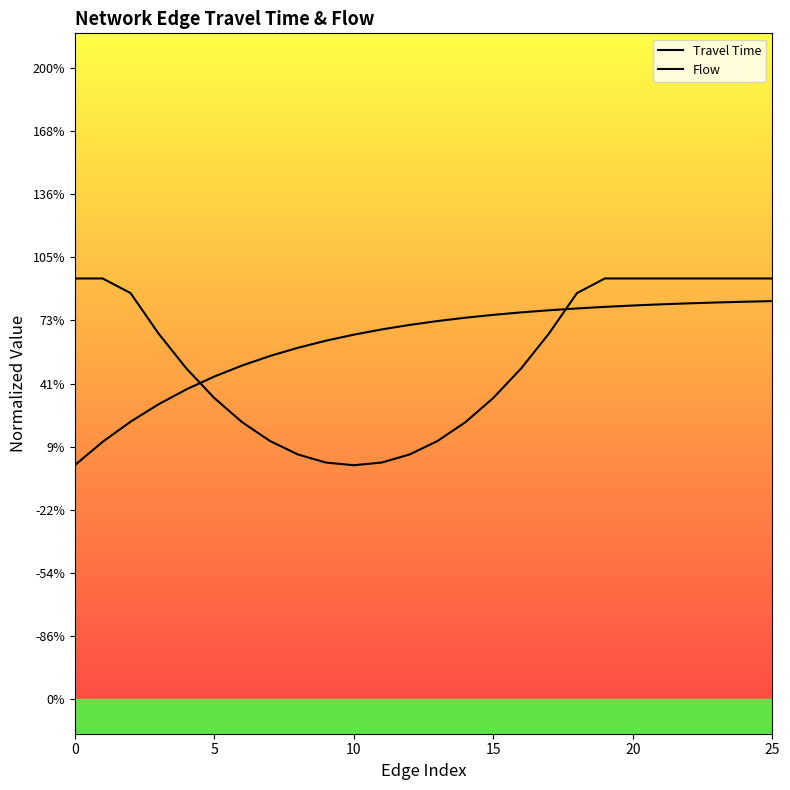

What are all the series names shown in the legend?

Travel Time, Flow